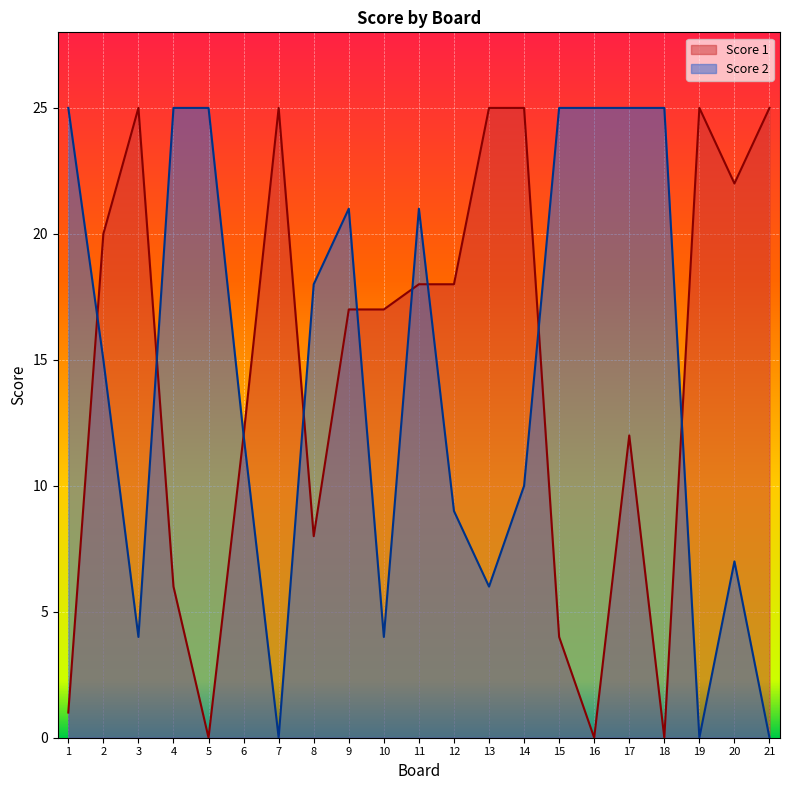

Which series has the largest total across all categories?

Score 1